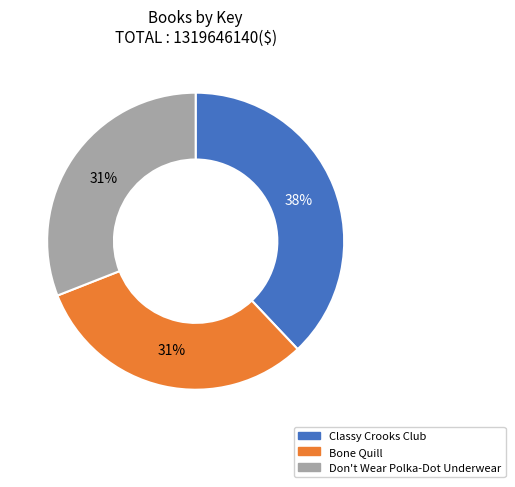

Does Bone Quill represent more than half of the total?

No